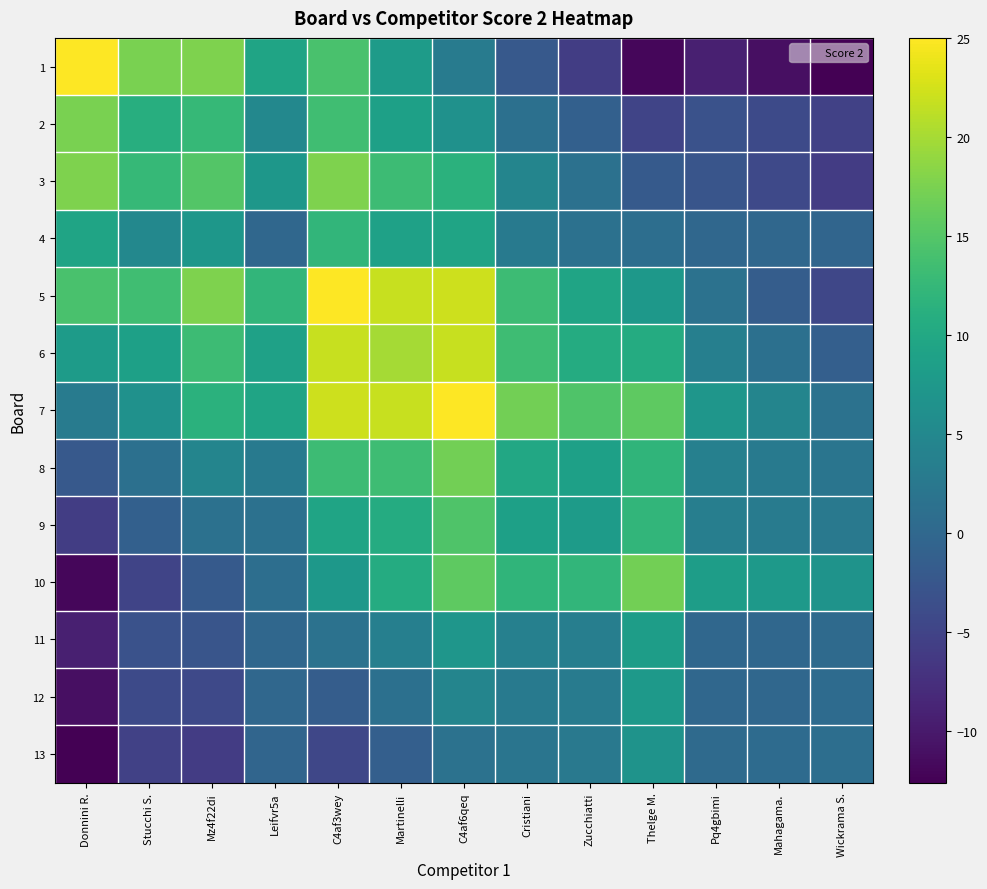

At which category is the sum across all series the highest?

C4af6qeq